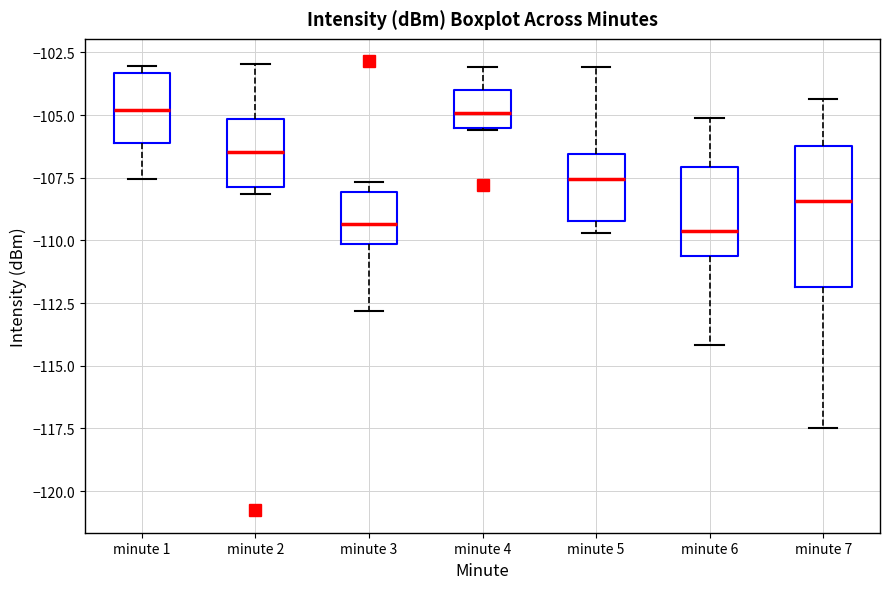

Reading left to right, read every box against the y-axis: the position of its median line, the range the box covers, and the ends of its whiskers. The values are not printed on the chart, so give them approximately, as read against the axis.

minute 1: median -105.0, box -106.0 to -103.5, whiskers -107.5 to -103.0
minute 2: median -106.5, box -108.0 to -105.0, whiskers -108.0 (just below the box's lower edge) to -103.0
minute 3: median -109.5, box -110.0 to -108.0, whiskers -113.0 to -107.5
minute 4: median -105.0, box -105.5 to -104.0, whiskers -105.5 to -103.0
minute 5: median -107.5, box -109.0 to -106.5, whiskers -109.5 to -103.0
minute 6: median -109.5, box -110.5 to -107.0, whiskers -114.0 to -105.0
minute 7: median -108.5, box -112.0 to -106.0, whiskers -117.5 to -104.5